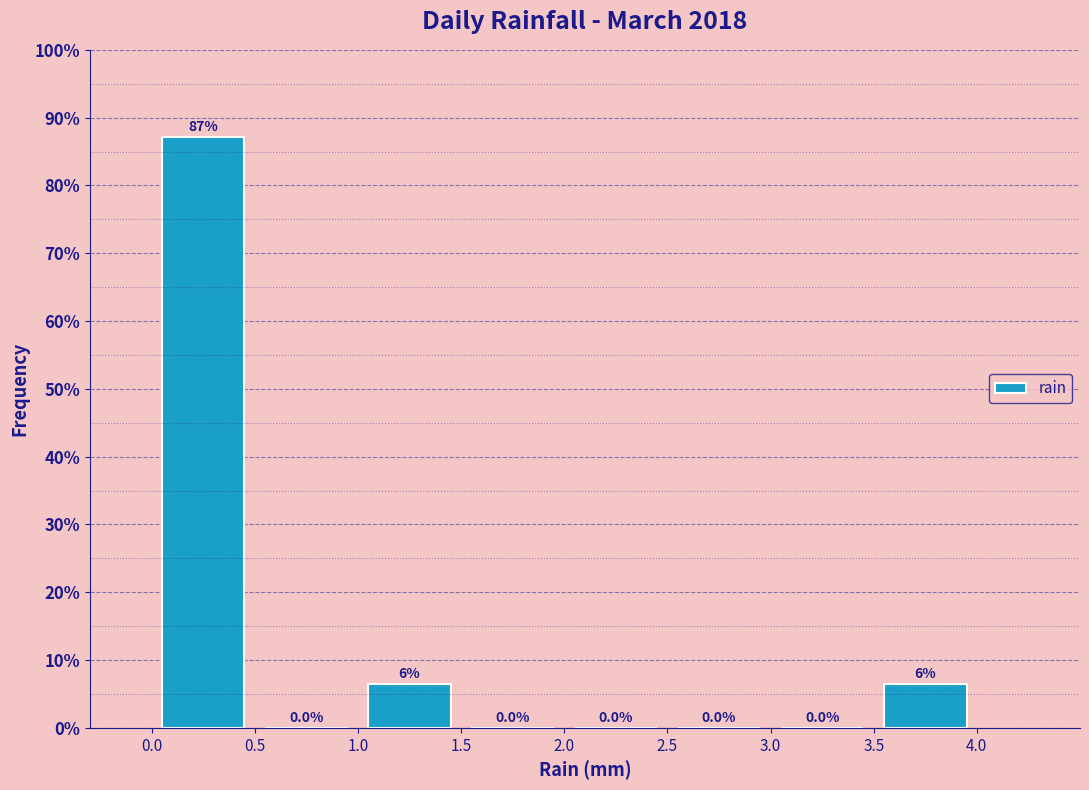

Which range on the x-axis has the tallest bar?

0.0 to 0.5